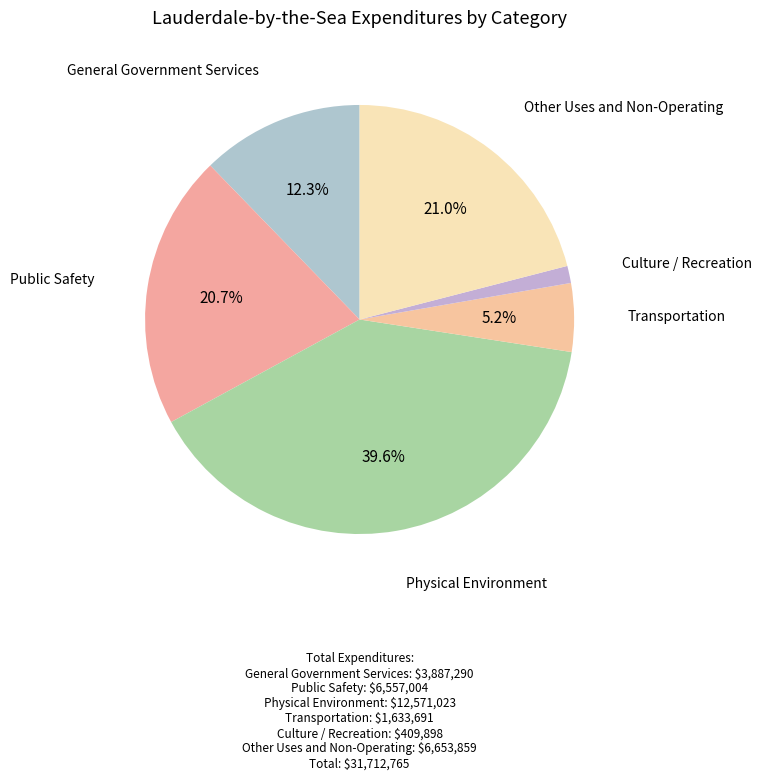

Does Physical Environment represent more than half of the total?

No